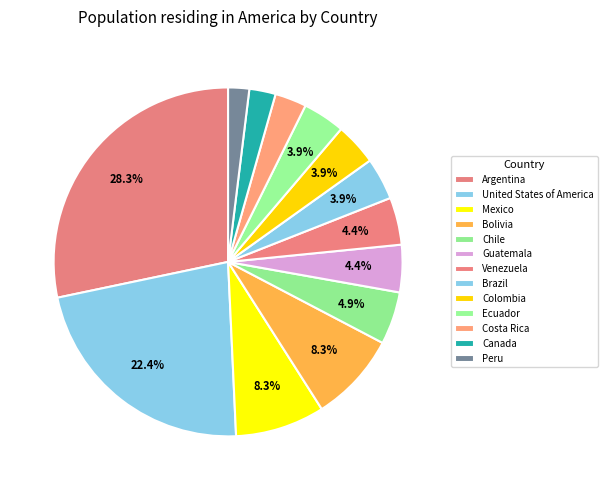

How many slices are in this pie chart?

13